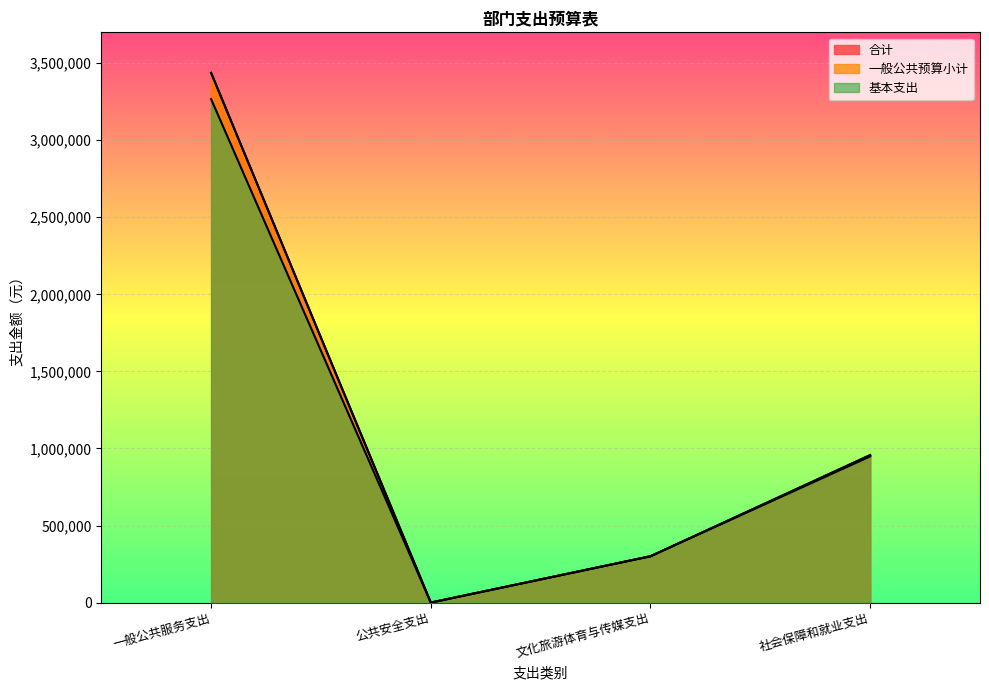

What is the label of the 4th point from the left?

社会保障和就业支出